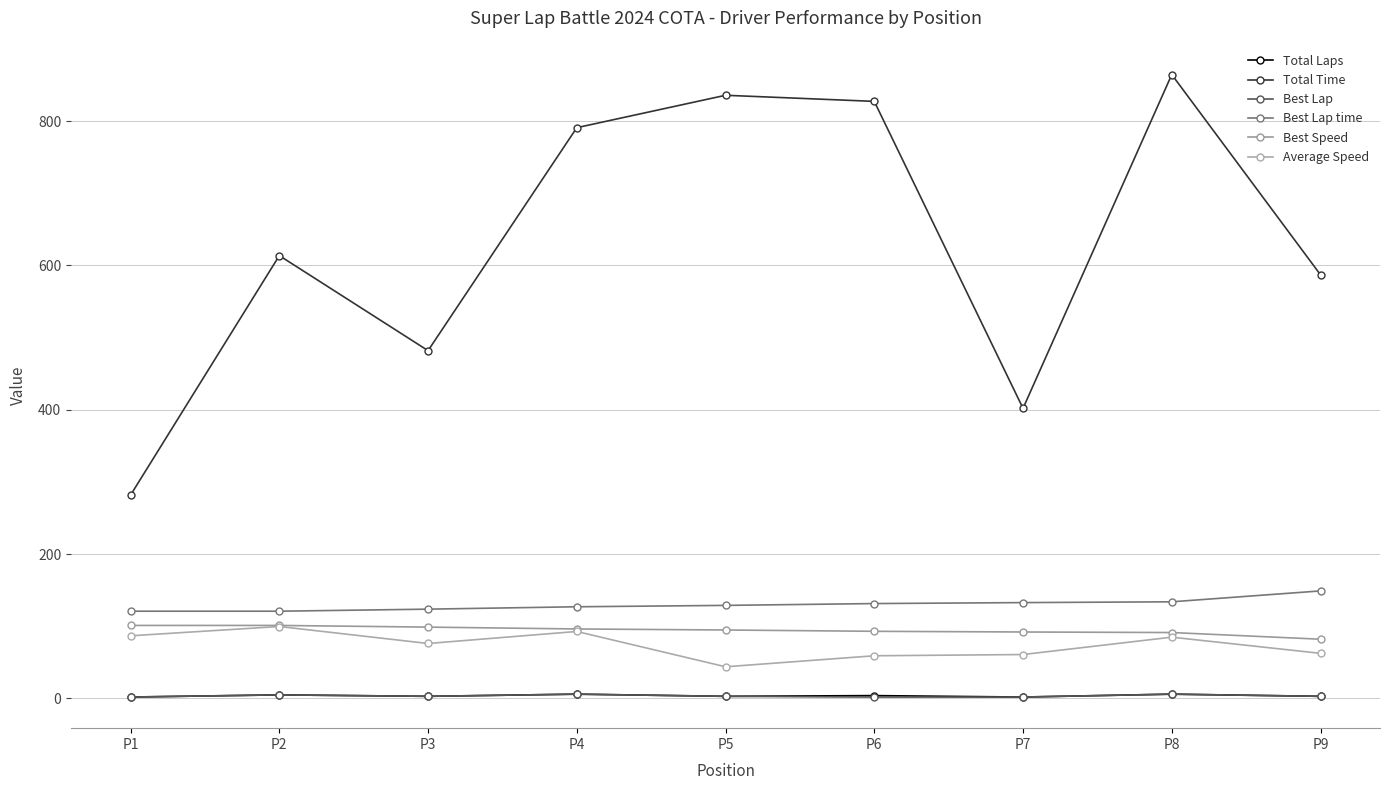

At how many categories does at least one series exceed 91?

9